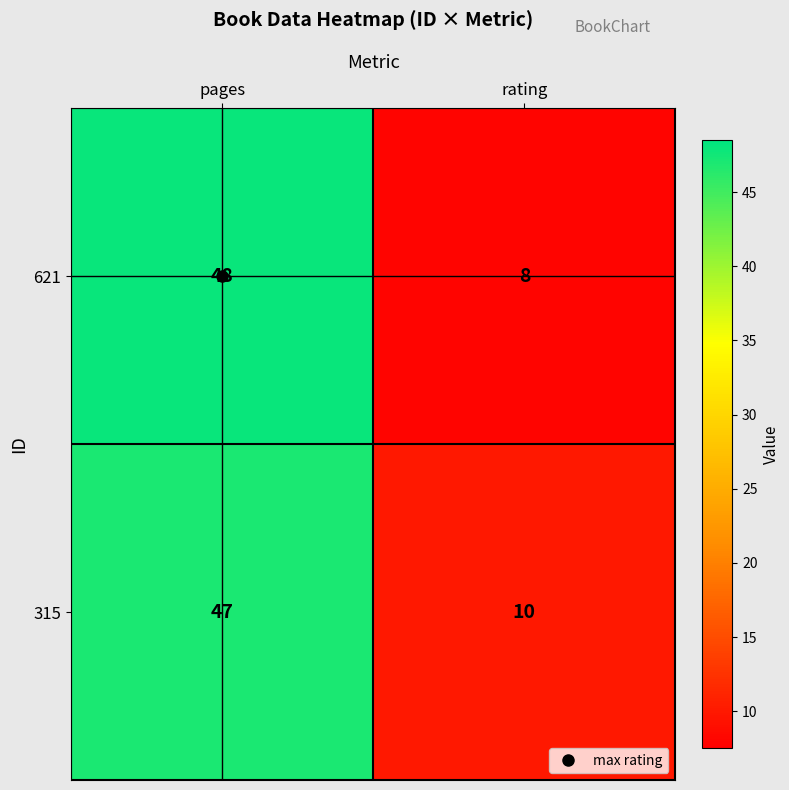

What is the average value of the 621 series?

28